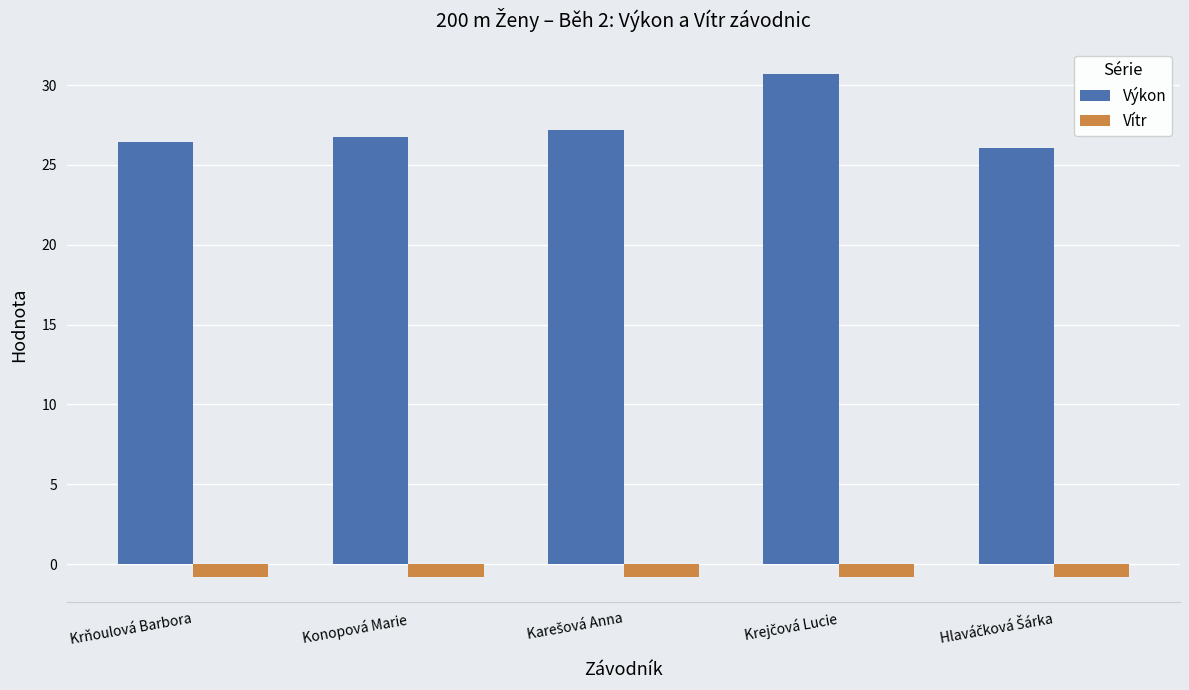

What is the difference between the maximum and second lowest values in the Výkon series?

4.3